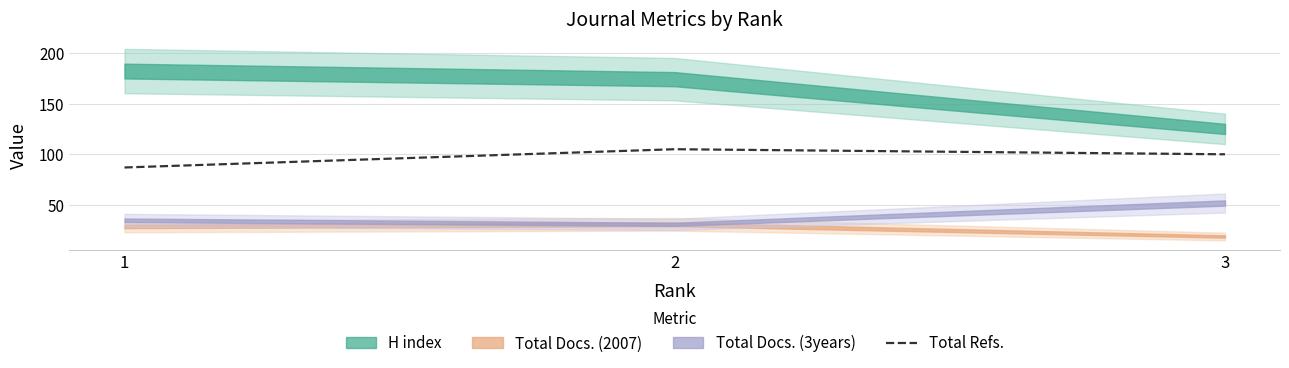

Rank the categories by value from lowest to highest.

1, 3, 2